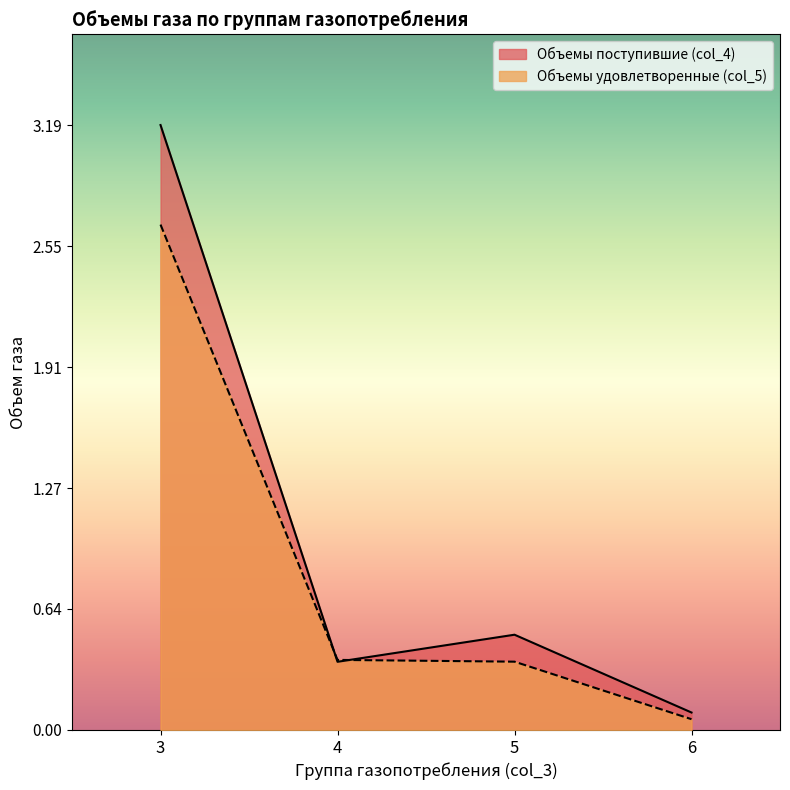

True or false: Объемы поступившие (col_4) and Объемы удовлетворенные (col_5) cross at least once.

True